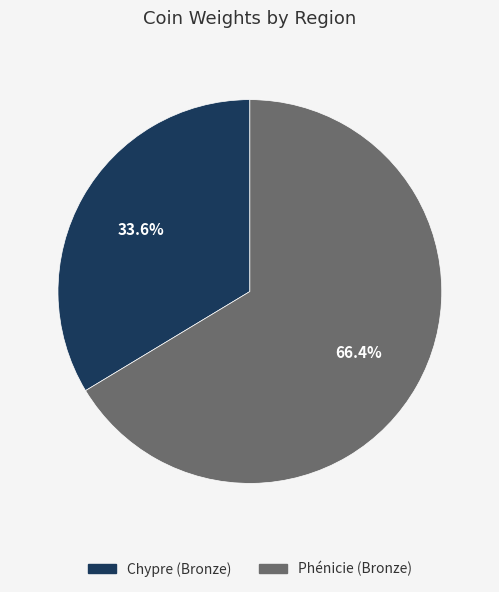

To the nearest percent, what is the difference between the Phénicie (Bronze) and Chypre (Bronze) slice percentages?

33%